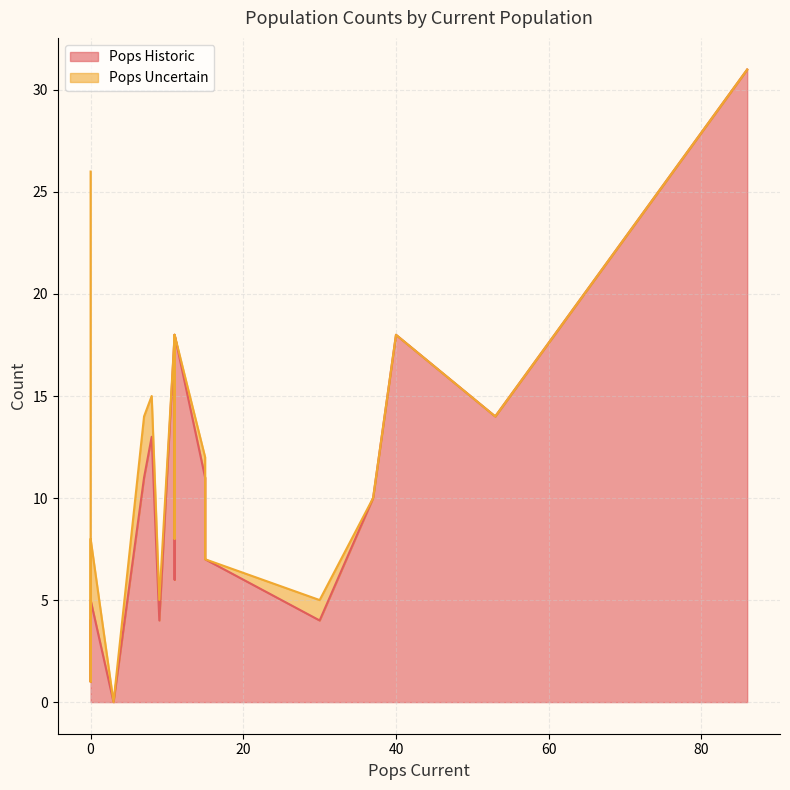

How many distinct data groups are displayed?

2